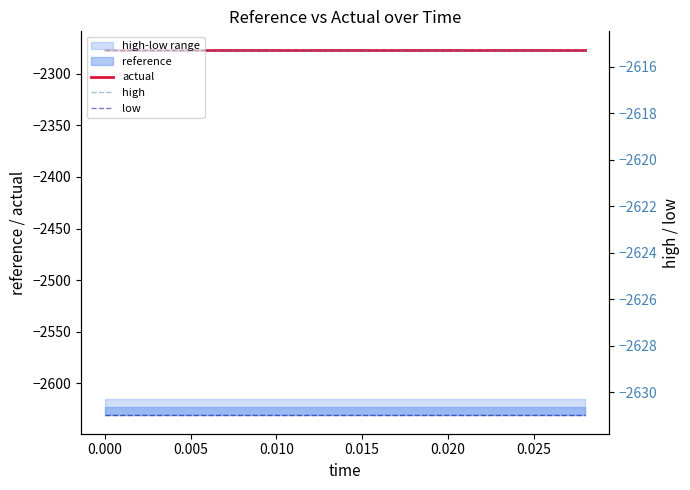

True or false: low and actual intersect in this chart.

False